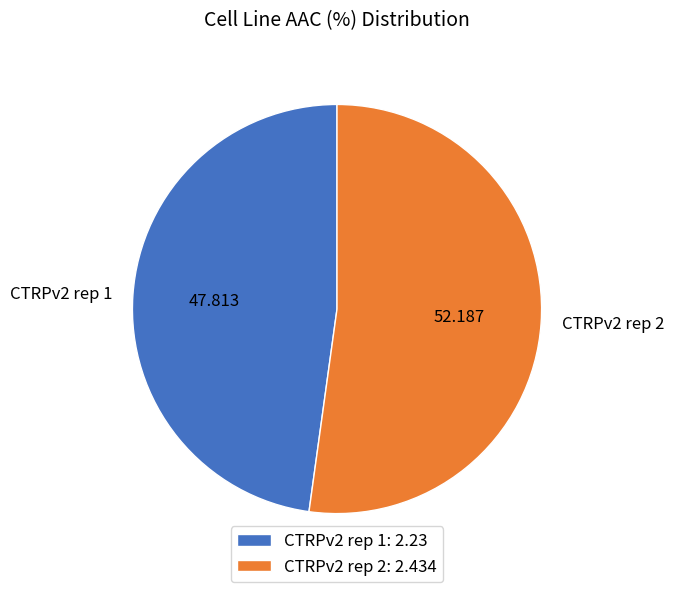

Do CTRPv2 rep 2 and CTRPv2 rep 1 together represent more than half of the pie?

Yes